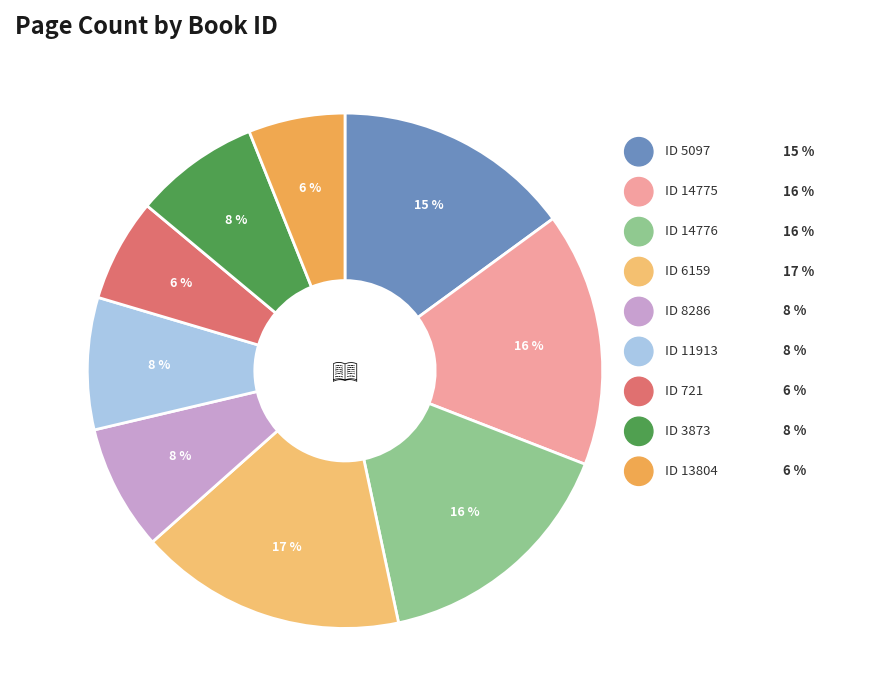

To the nearest percent, what is the difference between the largest and smallest slice percentages?

11%